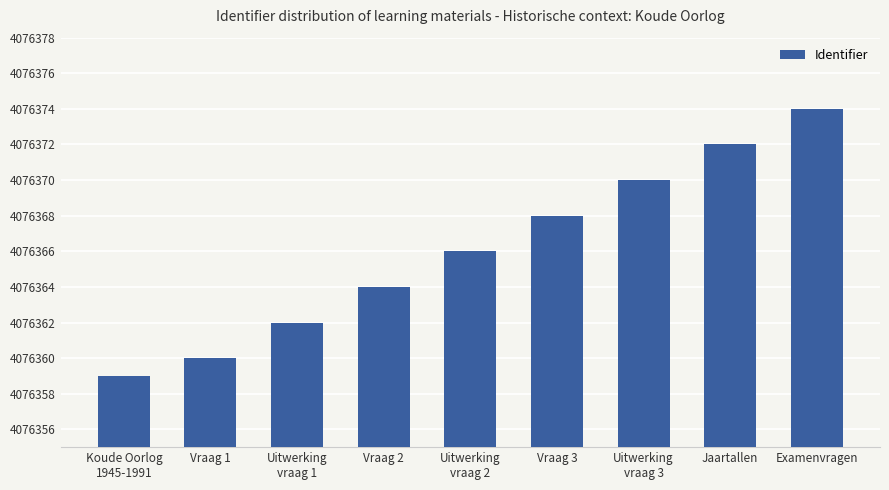

What is the minimum value shown in the chart?

4076359